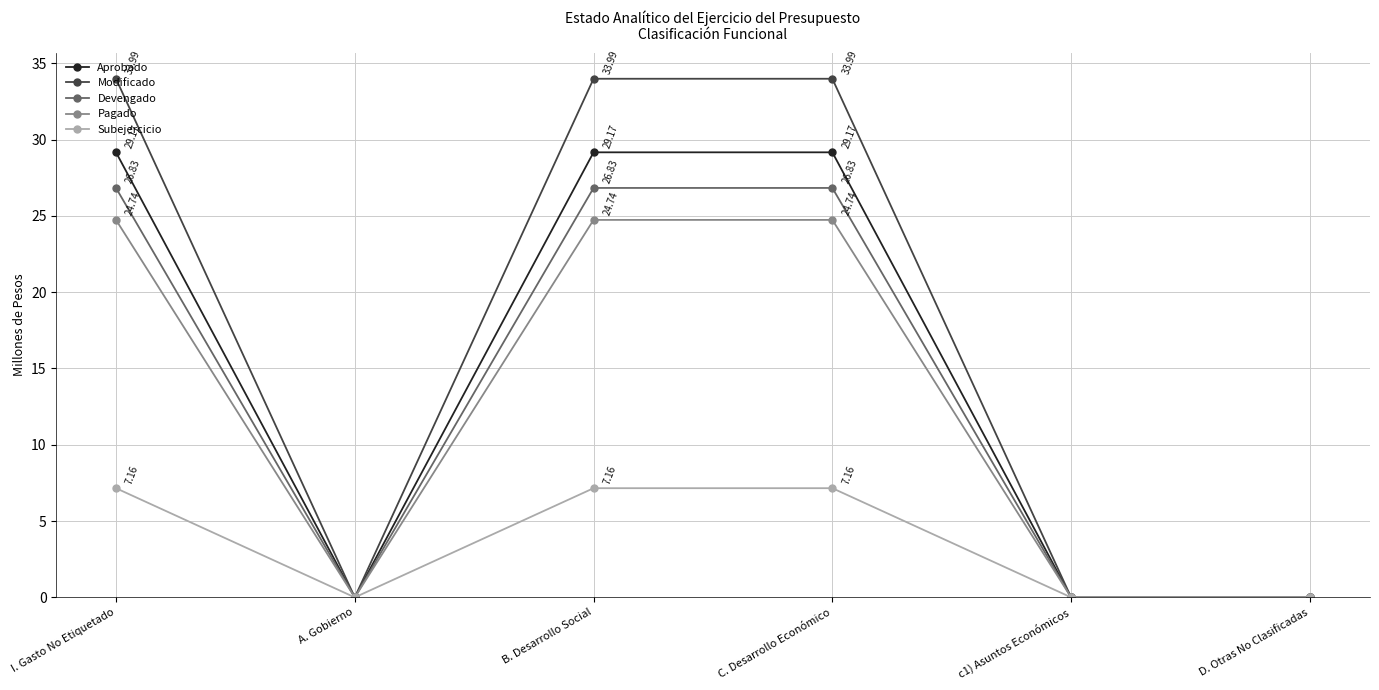

At which label does Modificado first exceed 33?

I. Gasto No Etiquetado